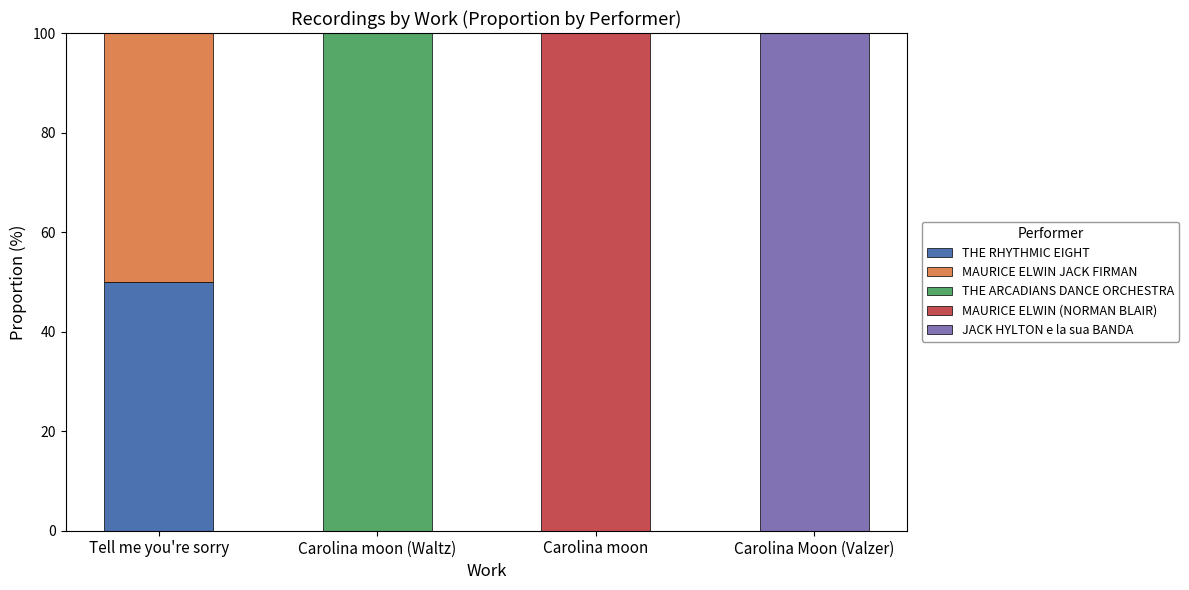

Reading right to left, what are the values for THE RHYTHMIC EIGHT?

Carolina Moon (Valzer)=0	Carolina moon=0	Carolina moon (Waltz)=0	Tell me you're sorry=50